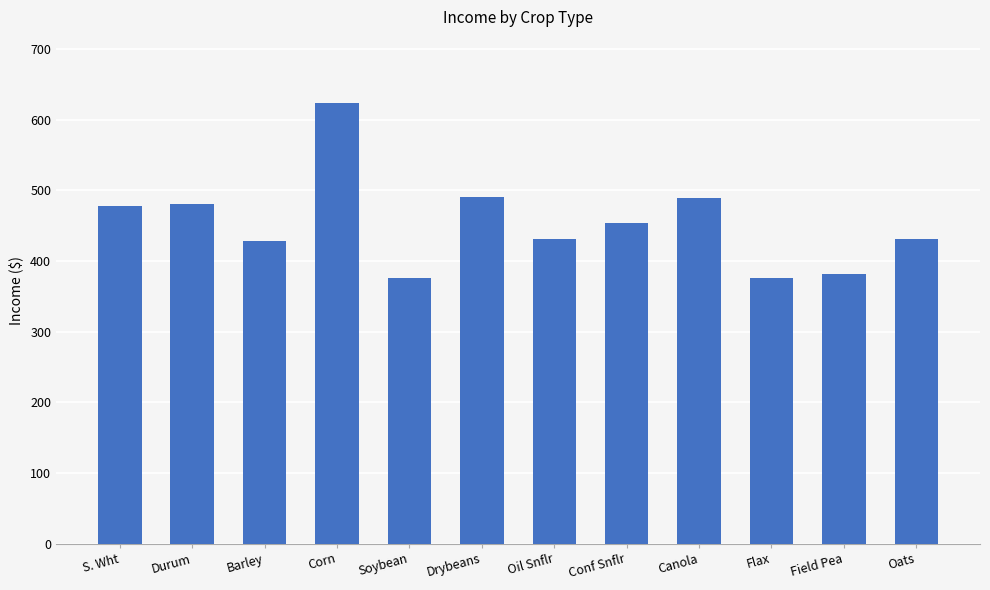

What is the minimum value shown in the chart?

375.5